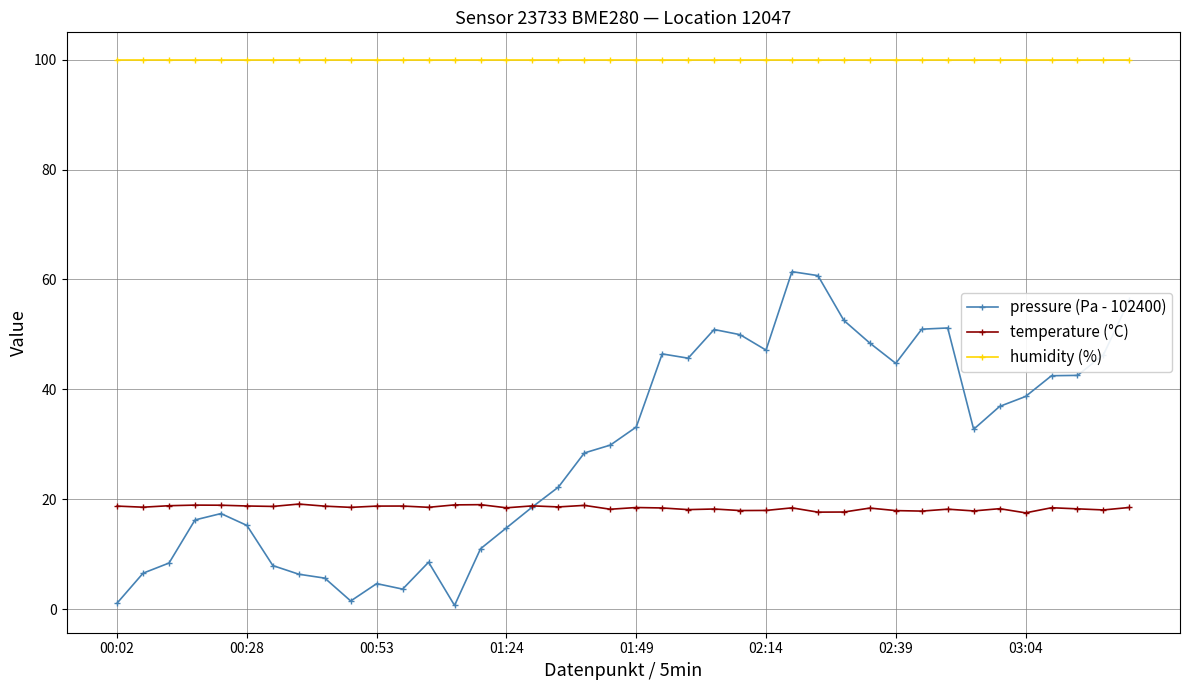

How many lines are shown in the chart?

3